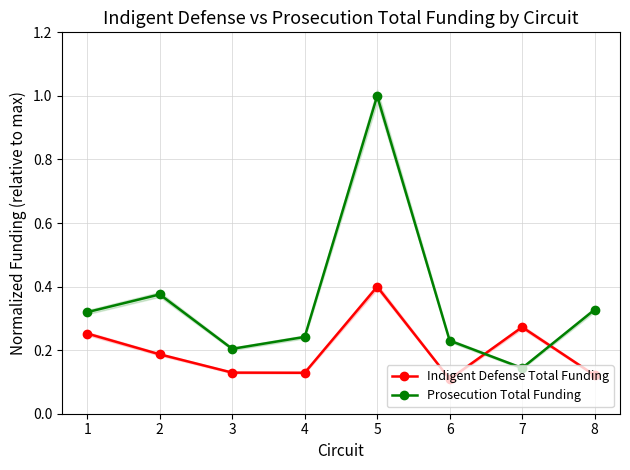

Rank the categories by Indigent Defense Total Funding value from lowest to highest.

6, 8, 4, 3, 2, 1, 7, 5